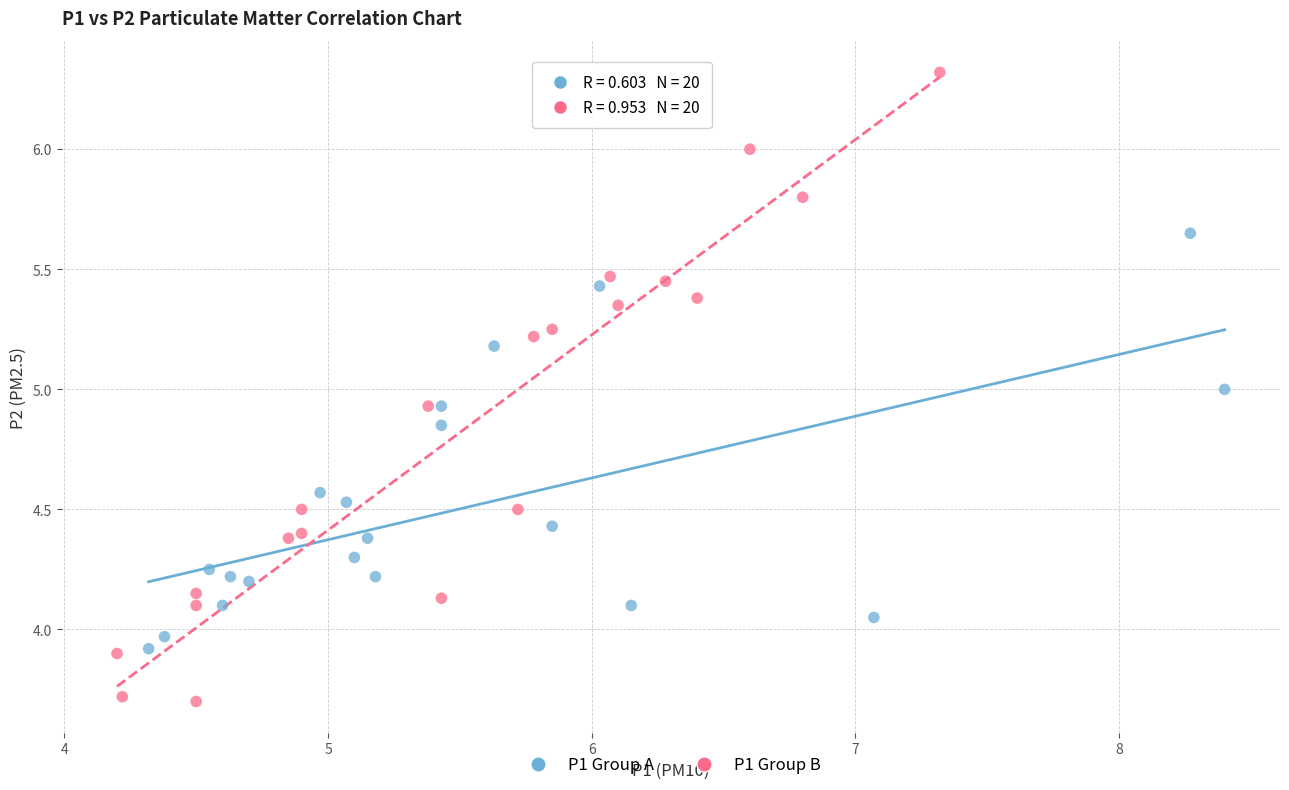

Which series contains the lowest Y value?

P1 Group B